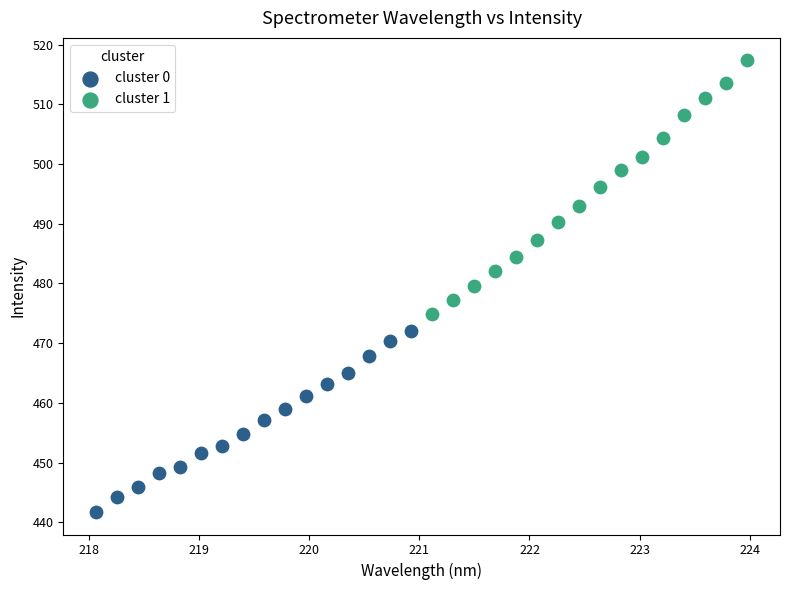

Which series has the largest Y range (max minus min)?

cluster 1